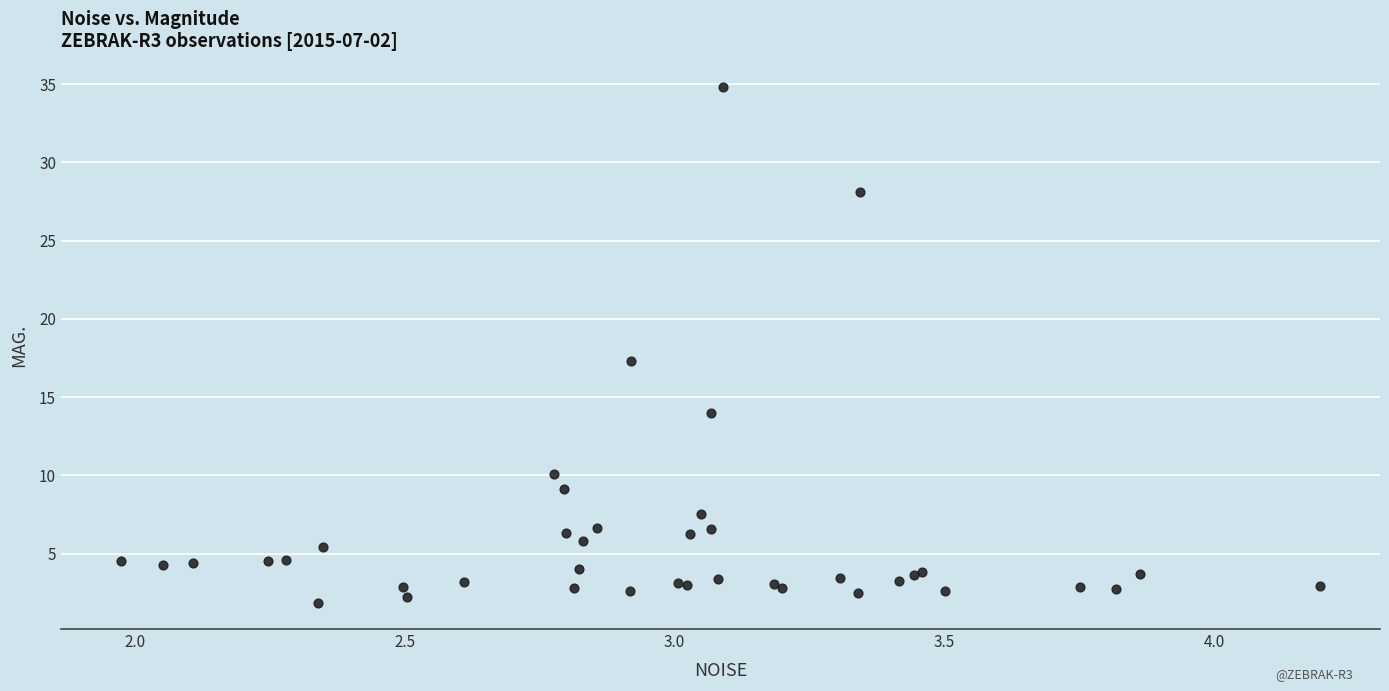

What Y value in the scatter plot is closest to 18?

17.3